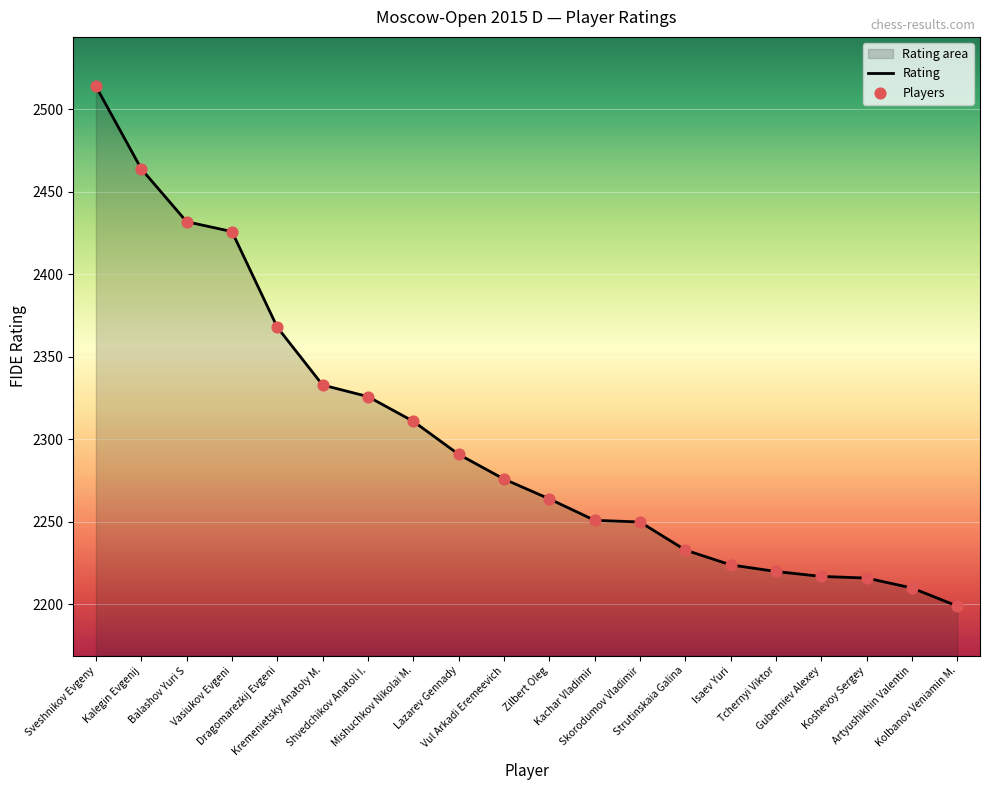

What is the change in value from Mishuchkov Nikolai M. to Koshevoy Sergey?

-95